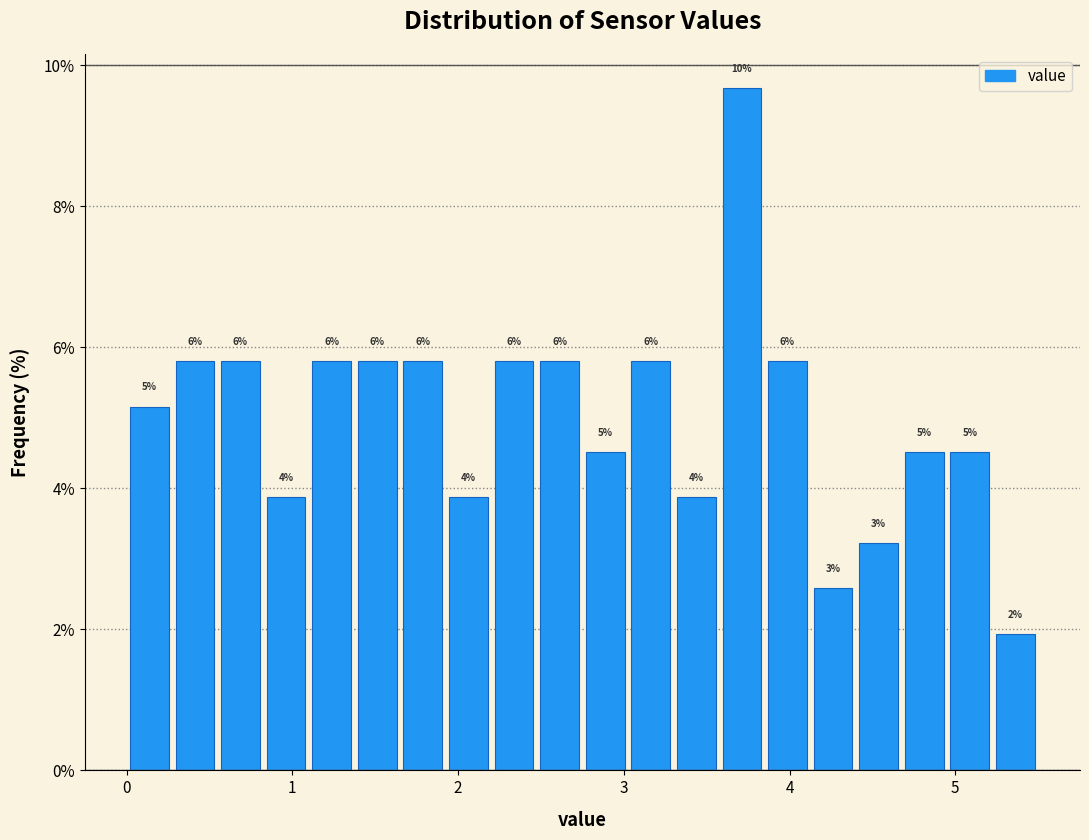

Read against the x-axis, roughly where is the centre of the tallest bar?

3.7